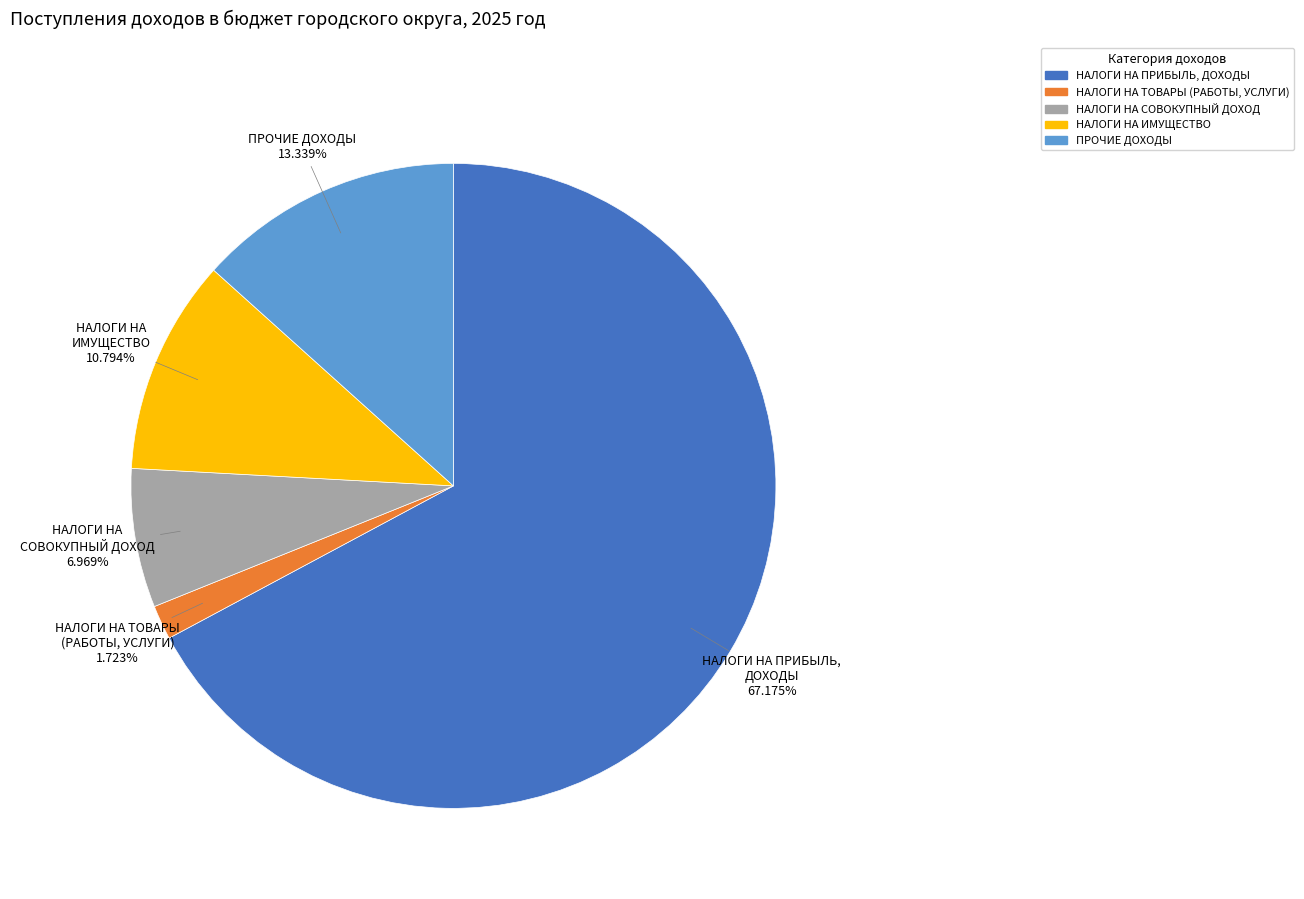

Rank the categories by value from highest to lowest.

НАЛОГИ НА ПРИБЫЛЬ, ДОХОДЫ, ПРОЧИЕ ДОХОДЫ, НАЛОГИ НА ИМУЩЕСТВО, НАЛОГИ НА СОВОКУПНЫЙ ДОХОД, НАЛОГИ НА ТОВАРЫ (РАБОТЫ, УСЛУГИ)